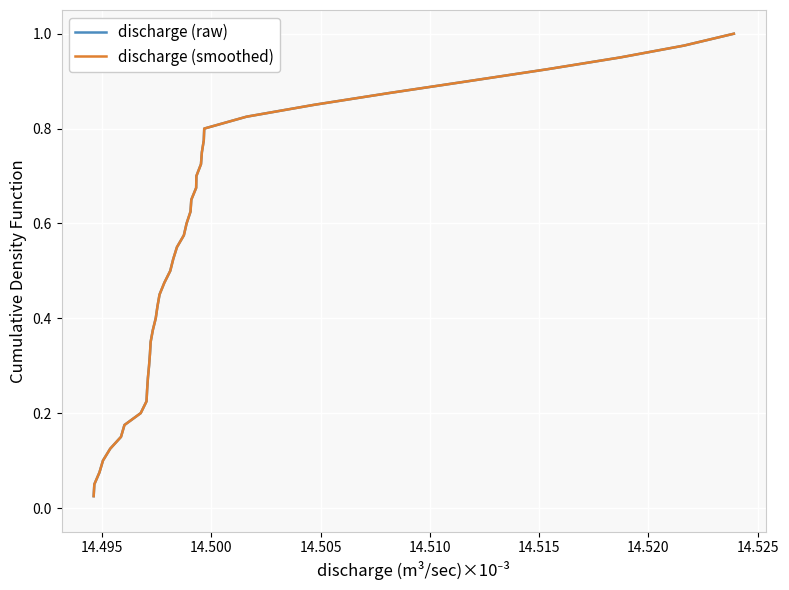

True or false: discharge (smoothed) and discharge (raw) cross at least once.

False